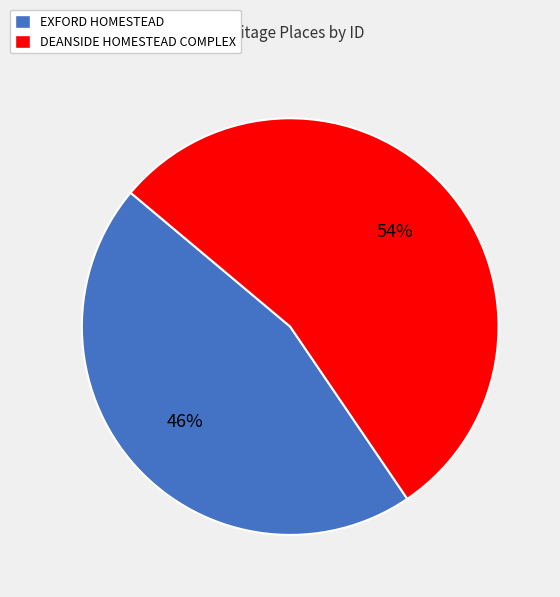

True or false: DEANSIDE HOMESTEAD COMPLEX accounts for 66% of the total.

False